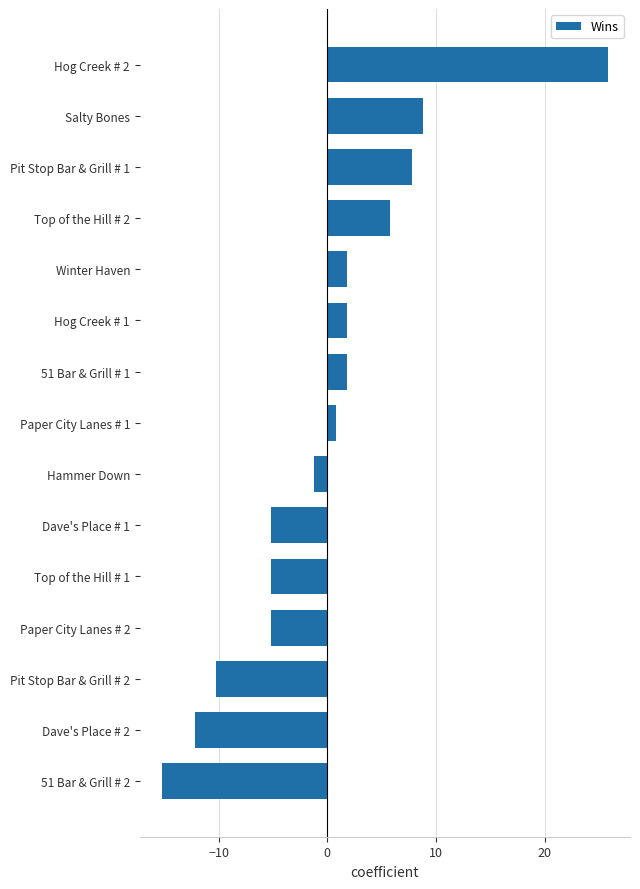

At which label is the value closest to 5?

Top of the Hill # 2